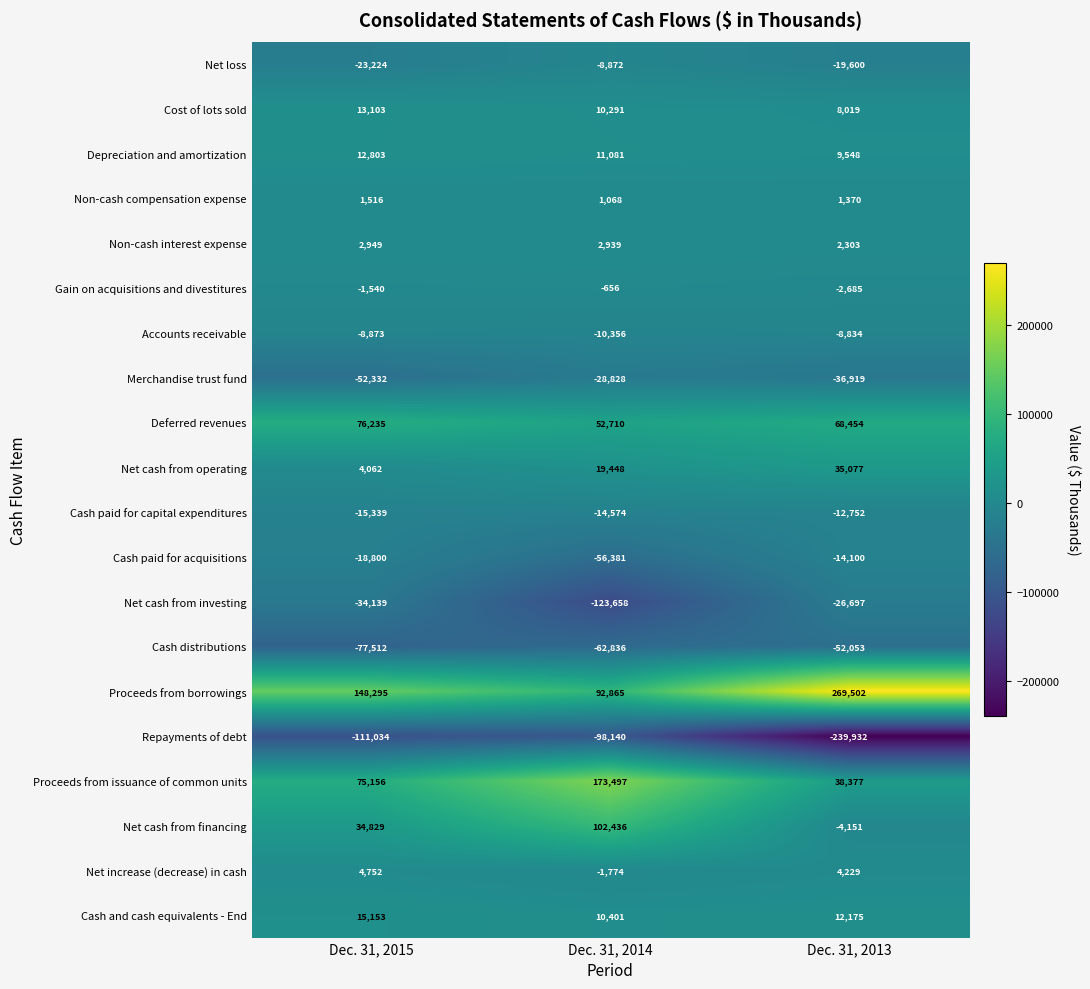

Which series has the largest total across all categories?

Proceeds from borrowings